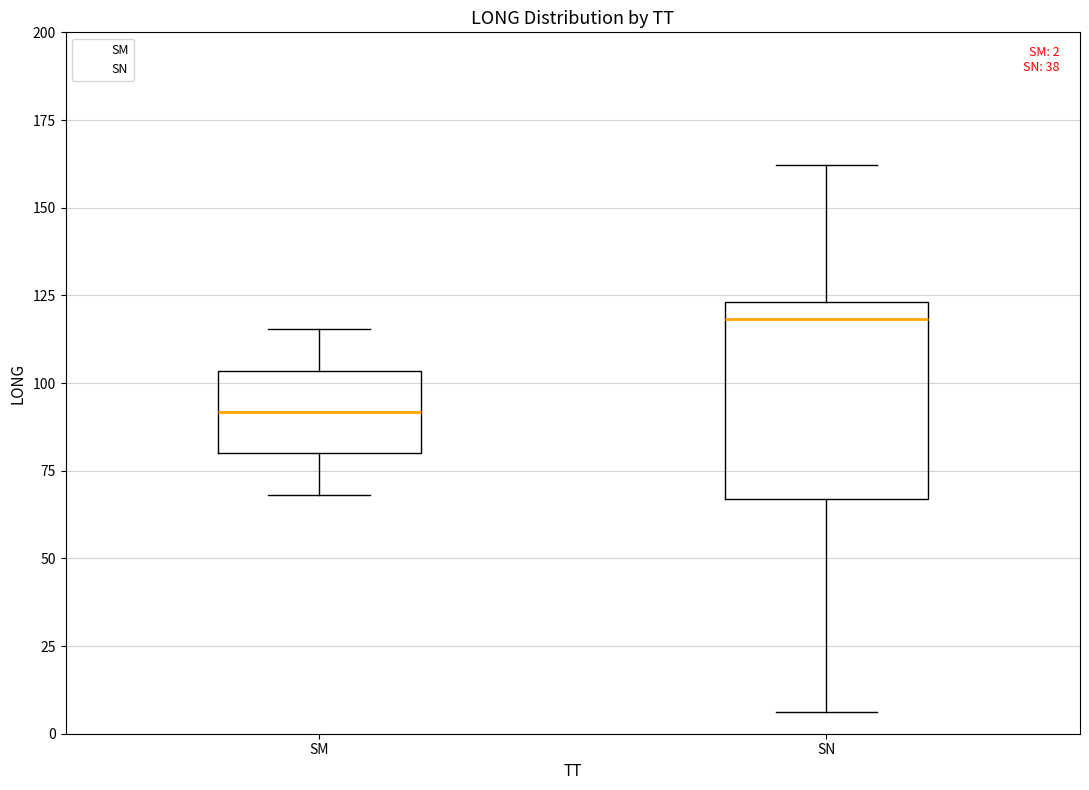

Which box is the tallest, from its lower edge to its upper edge?

SN